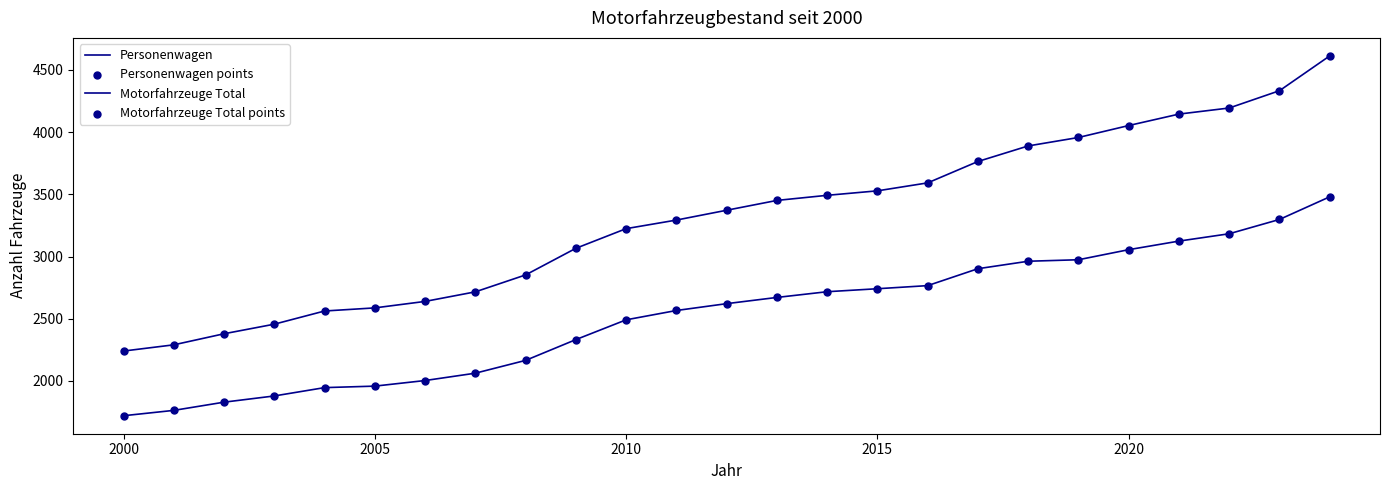

Is this an area chart (filled region under the line)?

No